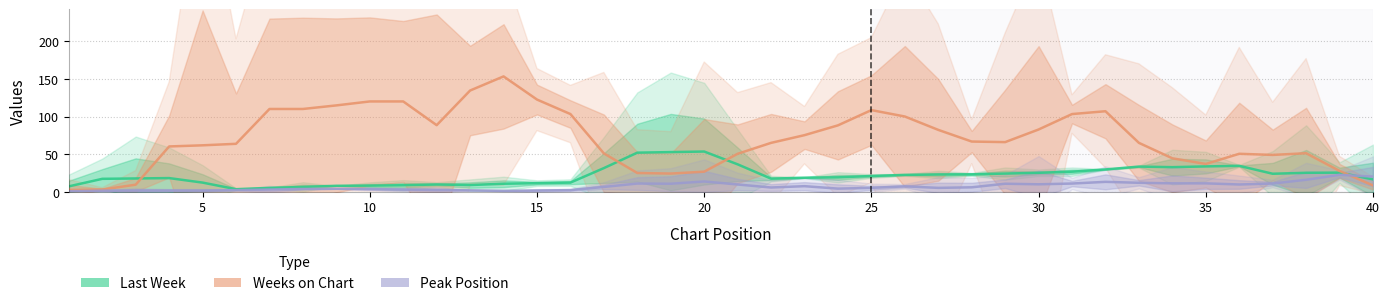

How many intersections are there between Last Week and Weeks on Chart?

4